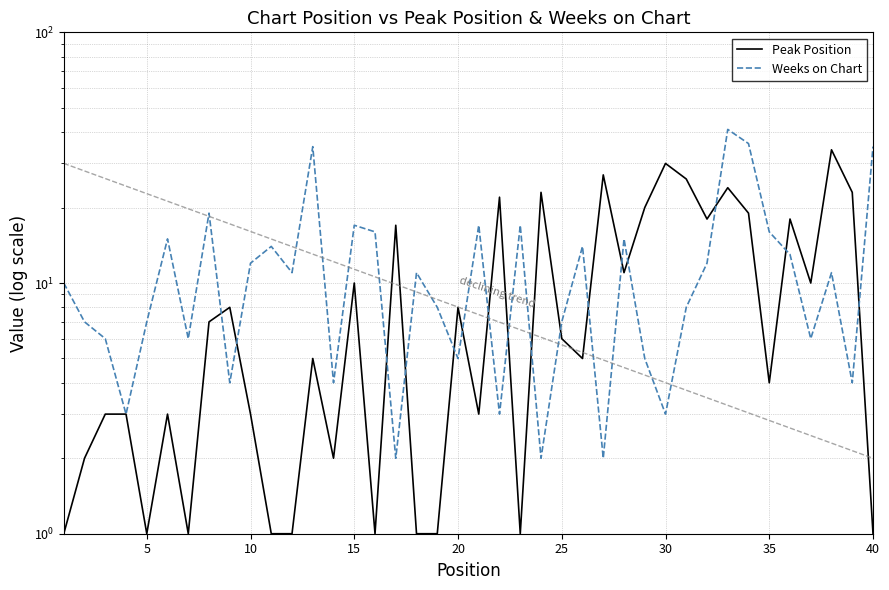

Count the number of categories in the chart.

40